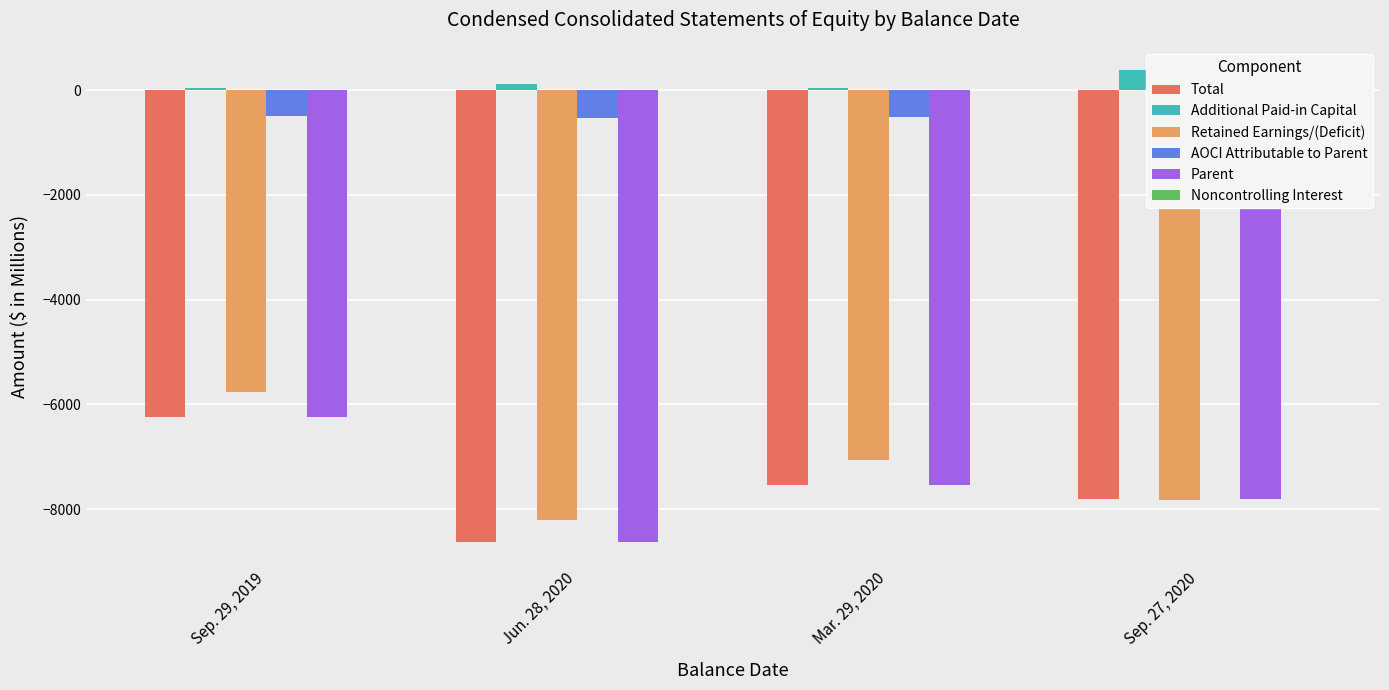

What is the sum of all Noncontrolling Interest values?

1.4